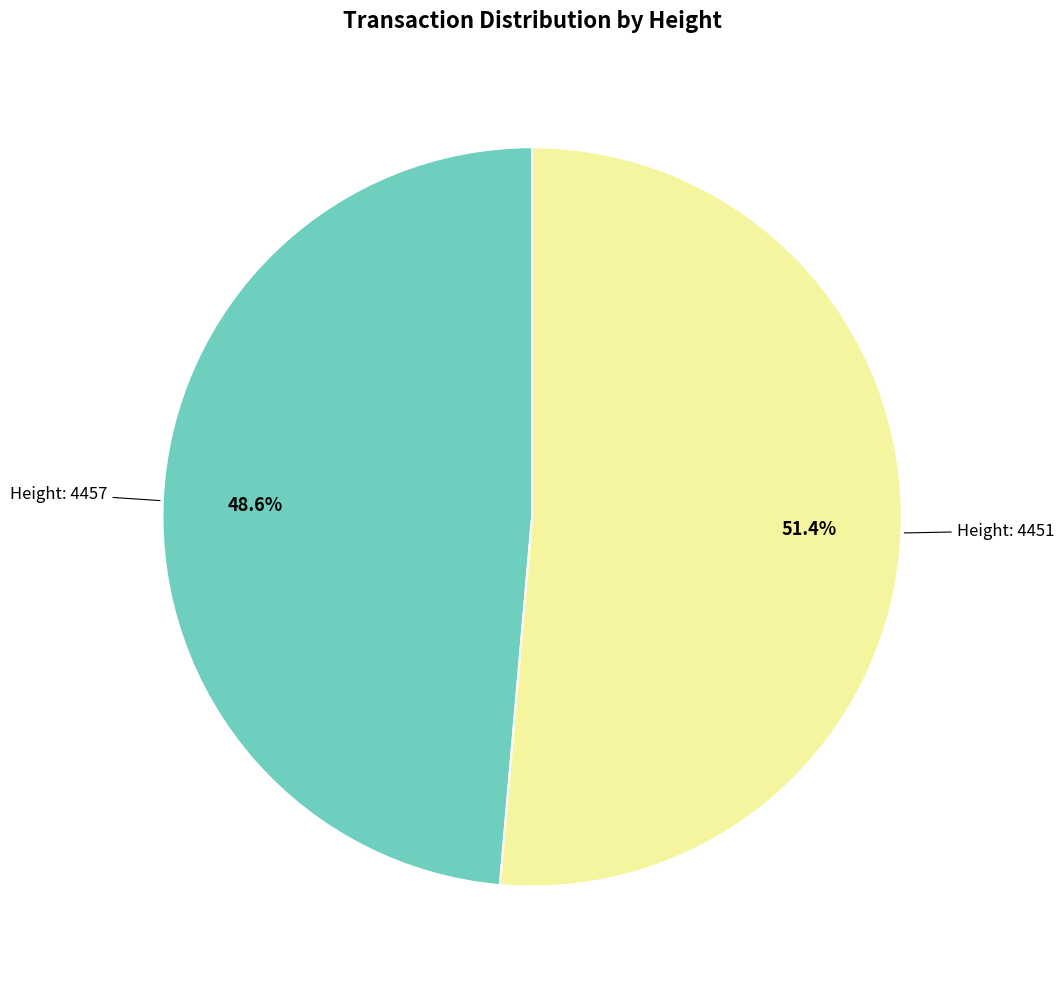

Is there a majority slice in this chart?

Yes